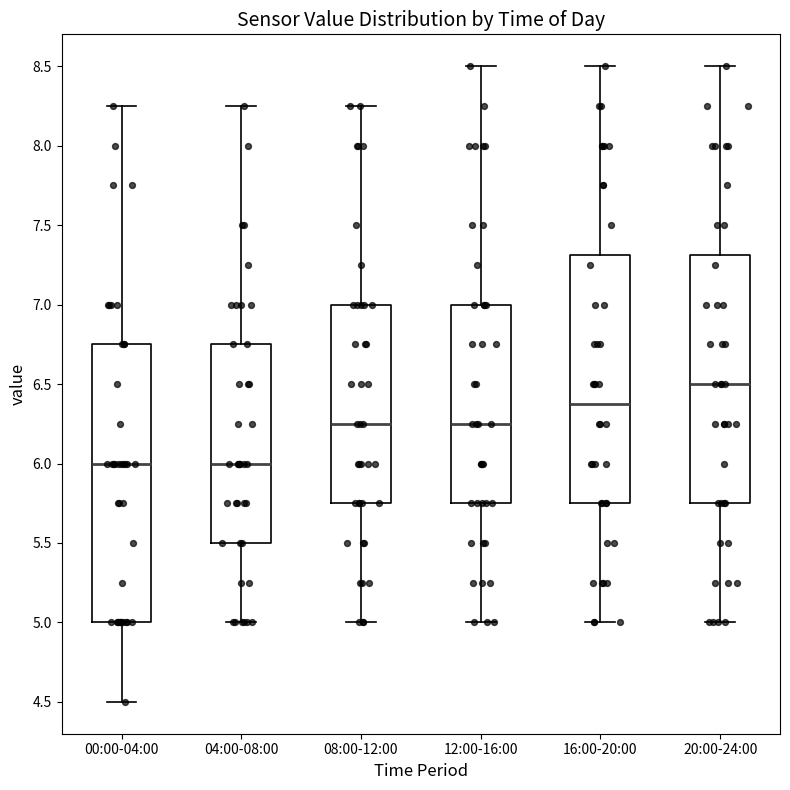

Reading left to right, read every box against the y-axis: the position of its median line, the range the box covers, and the ends of its whiskers. The values are not printed on the chart, so give them approximately, as read against the axis.

00:00-04:00: median 6.00, box 5.00 to 6.75, whiskers 4.50 to 8.25
04:00-08:00: median 6.00, box 5.50 to 6.75, whiskers 5.00 to 8.25
08:00-12:00: median 6.25, box 5.75 to 7.00, whiskers 5.00 to 8.25
12:00-16:00: median 6.25, box 5.75 to 7.00, whiskers 5.00 to 8.50
16:00-20:00: median 6.40, box 5.75 to 7.30, whiskers 5.00 to 8.50
20:00-24:00: median 6.50, box 5.75 to 7.30, whiskers 5.00 to 8.50